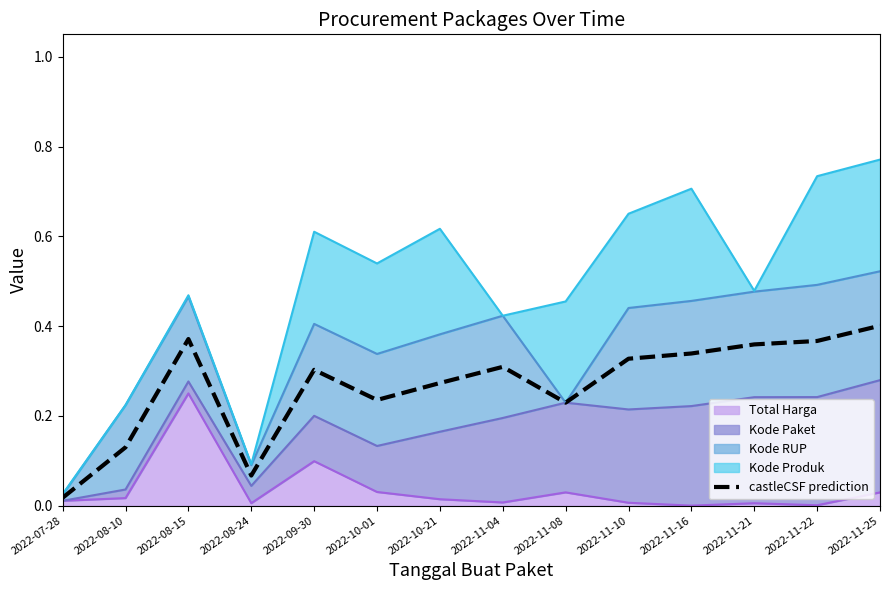

Reading left to right, what are all the values shown in this chart?

2022-07-28=0.0	2022-08-10=0.1	2022-08-15=0.4	2022-08-24=0.1	2022-09-30=0.3	2022-10-01=0.2	2022-10-21=0.3	2022-11-04=0.3	2022-11-08=0.2	2022-11-10=0.3	2022-11-16=0.3	2022-11-21=0.4	2022-11-22=0.4	2022-11-25=0.4